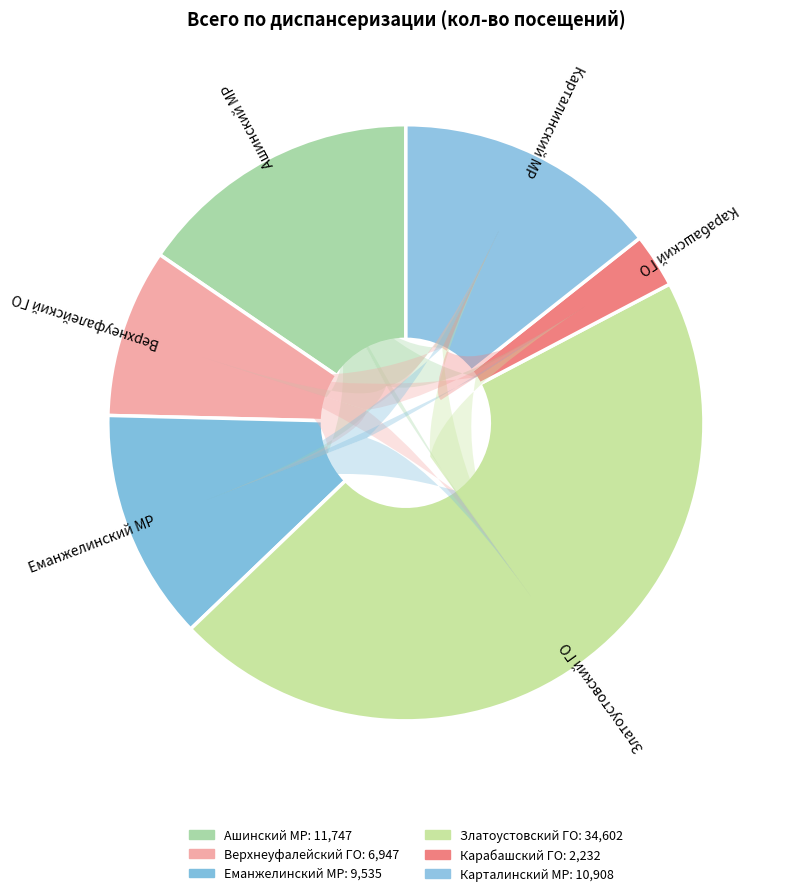

Does Ашинский МР account for over 50% of the chart?

No